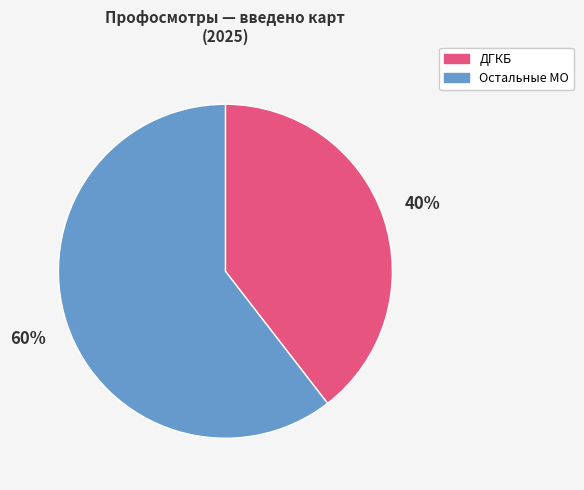

Does any single category account for the majority?

Yes